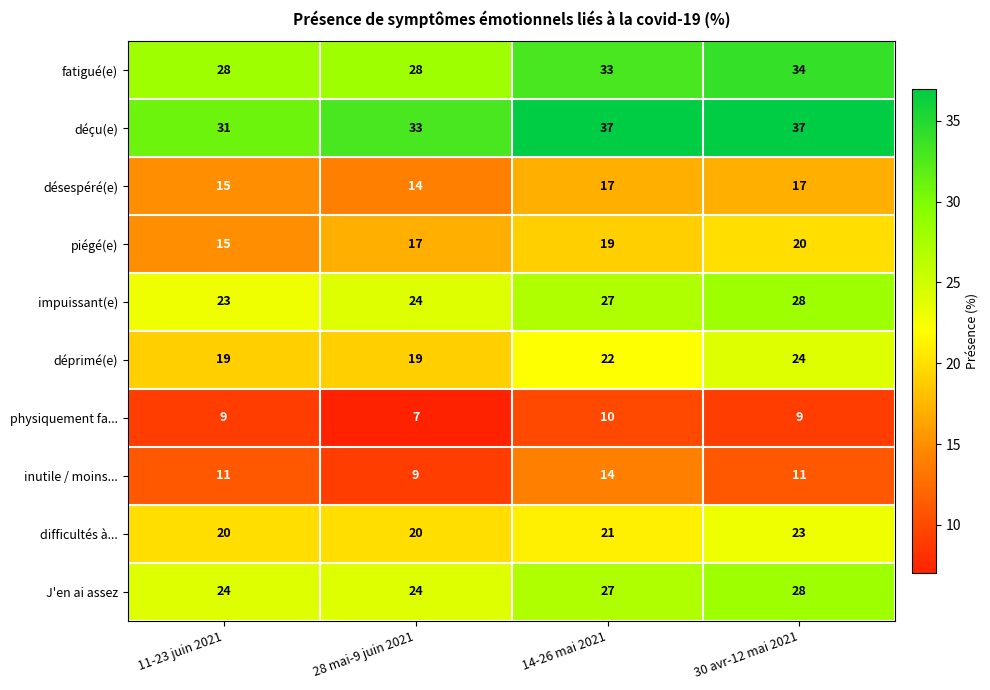

What is the average value of the inutile / moins... series?

11